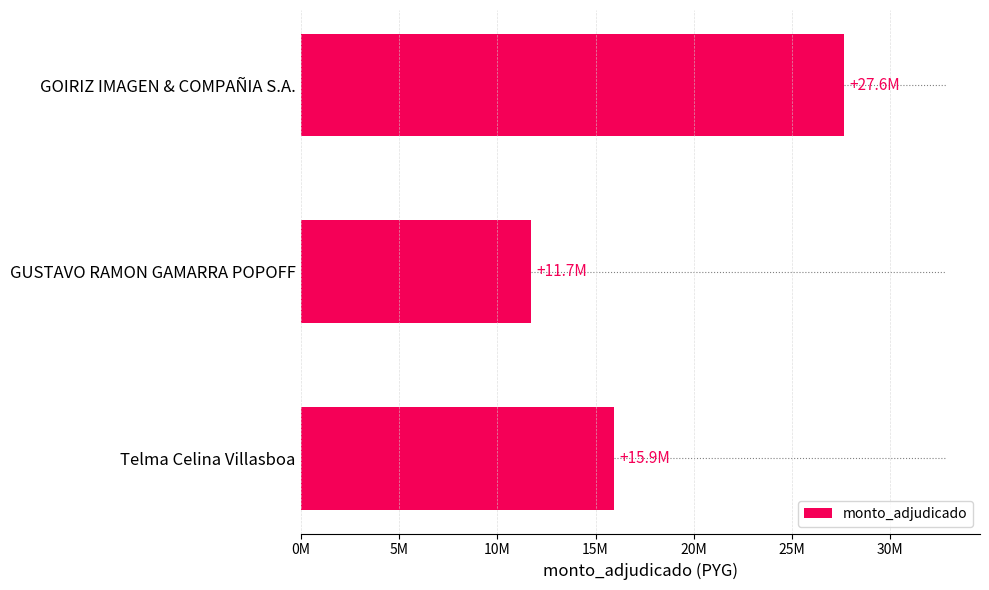

What is the difference between the maximum and second lowest values?

11730000